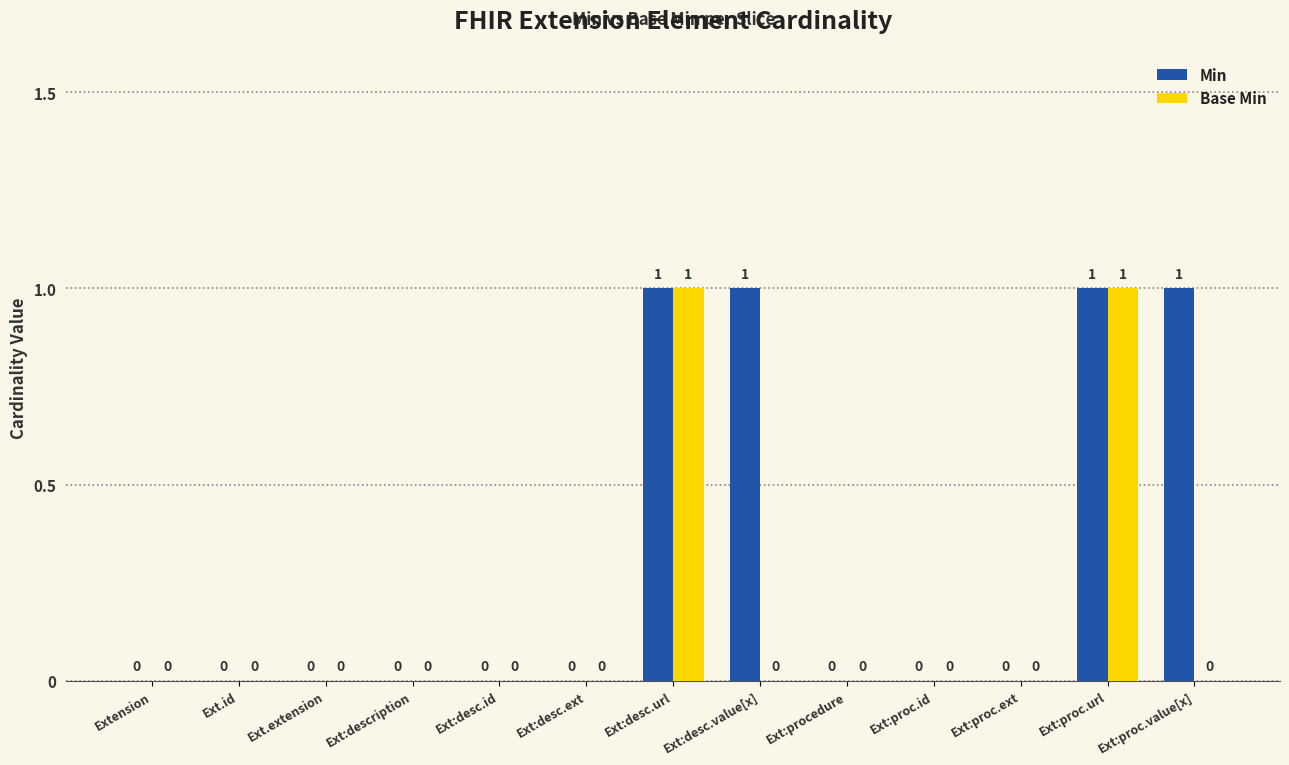

How many Min values are between 0 and 1?

13